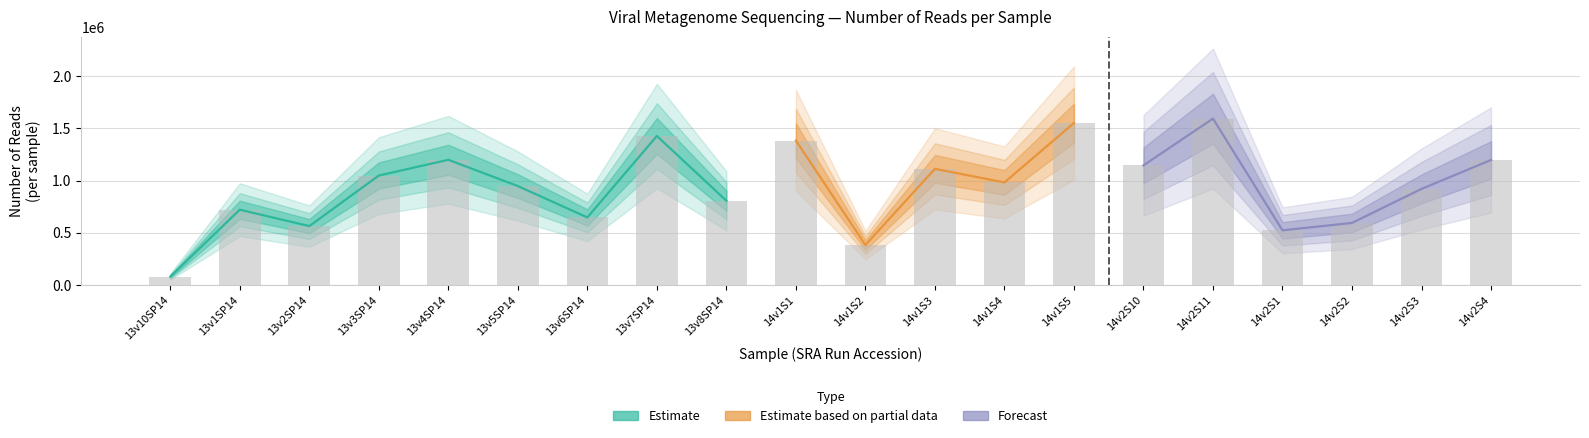

Which has a higher value, 14v1S5 or 14v2S2?

14v1S5